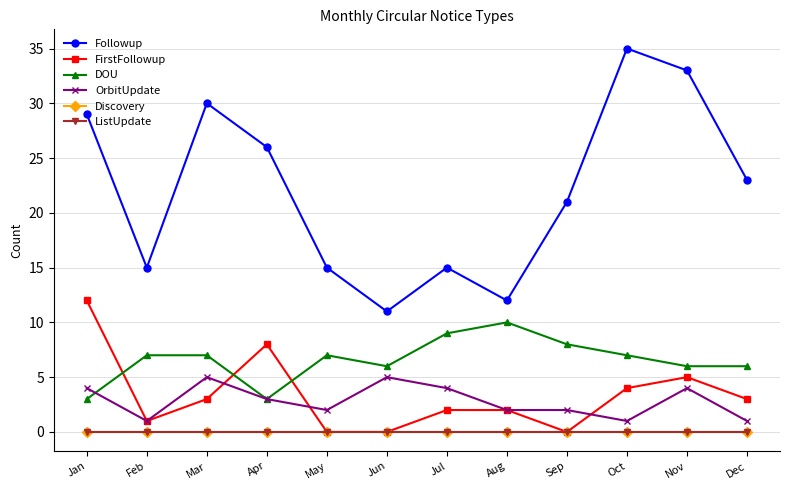

Where is FirstFollowup nearest to the value 6?

Nov